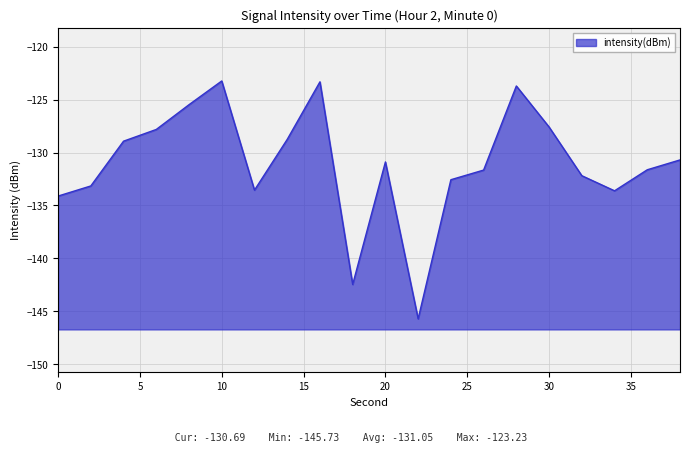

List the labels in order of value, largest first.

10, 16, 28, 8, 30, 6, 14, 4, 38, 20, 36, 26, 32, 24, 2, 12, 34, 0, 18, 22